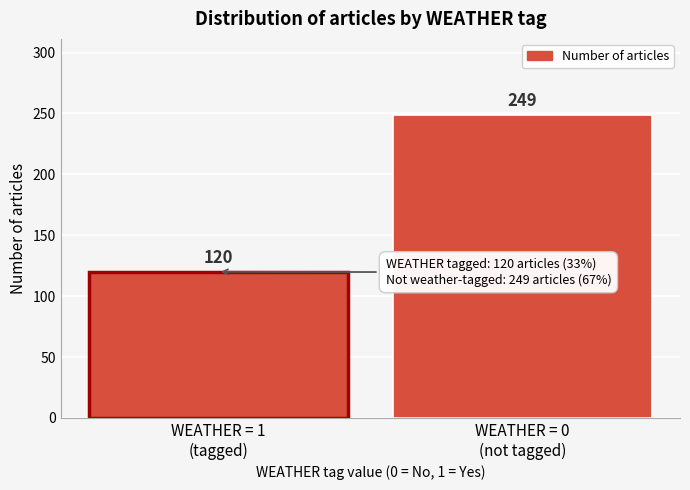

Reading right to left, extract all data points from this chart.

249	120